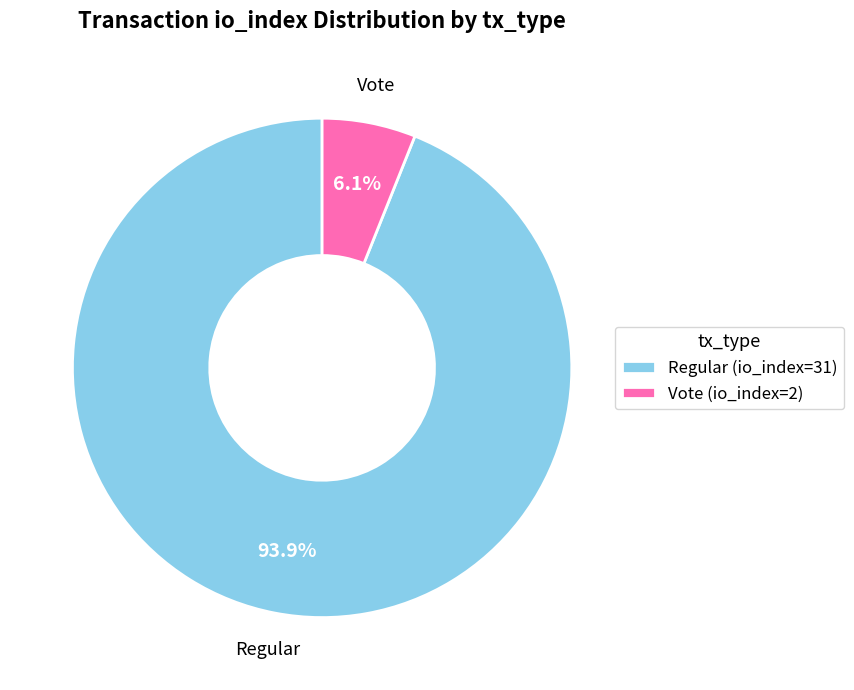

What percentage is the Vote (io_index=2) slice, to the nearest percent?

6%